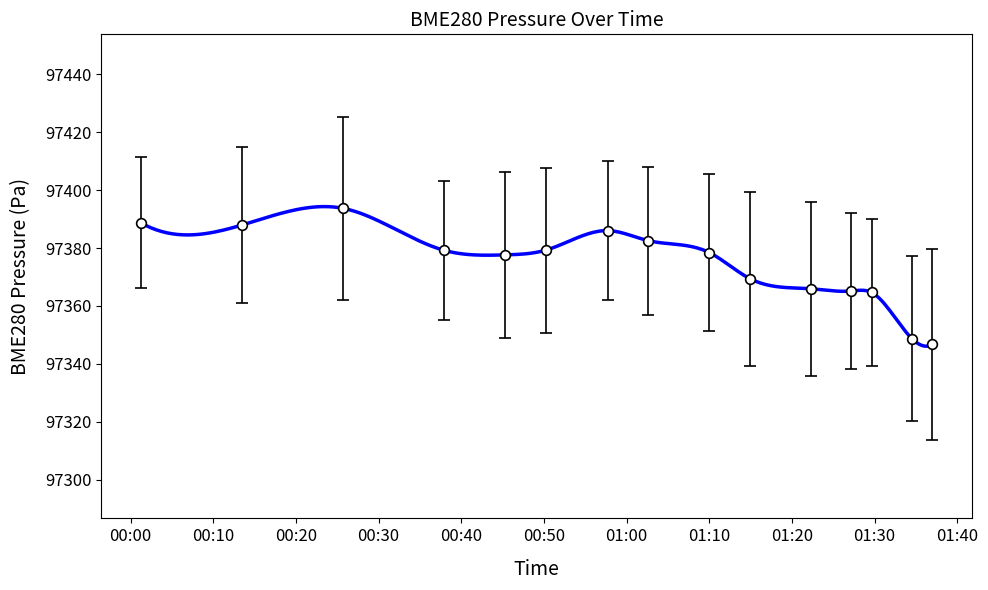

What is the maximum value shown in the chart?

97393.7